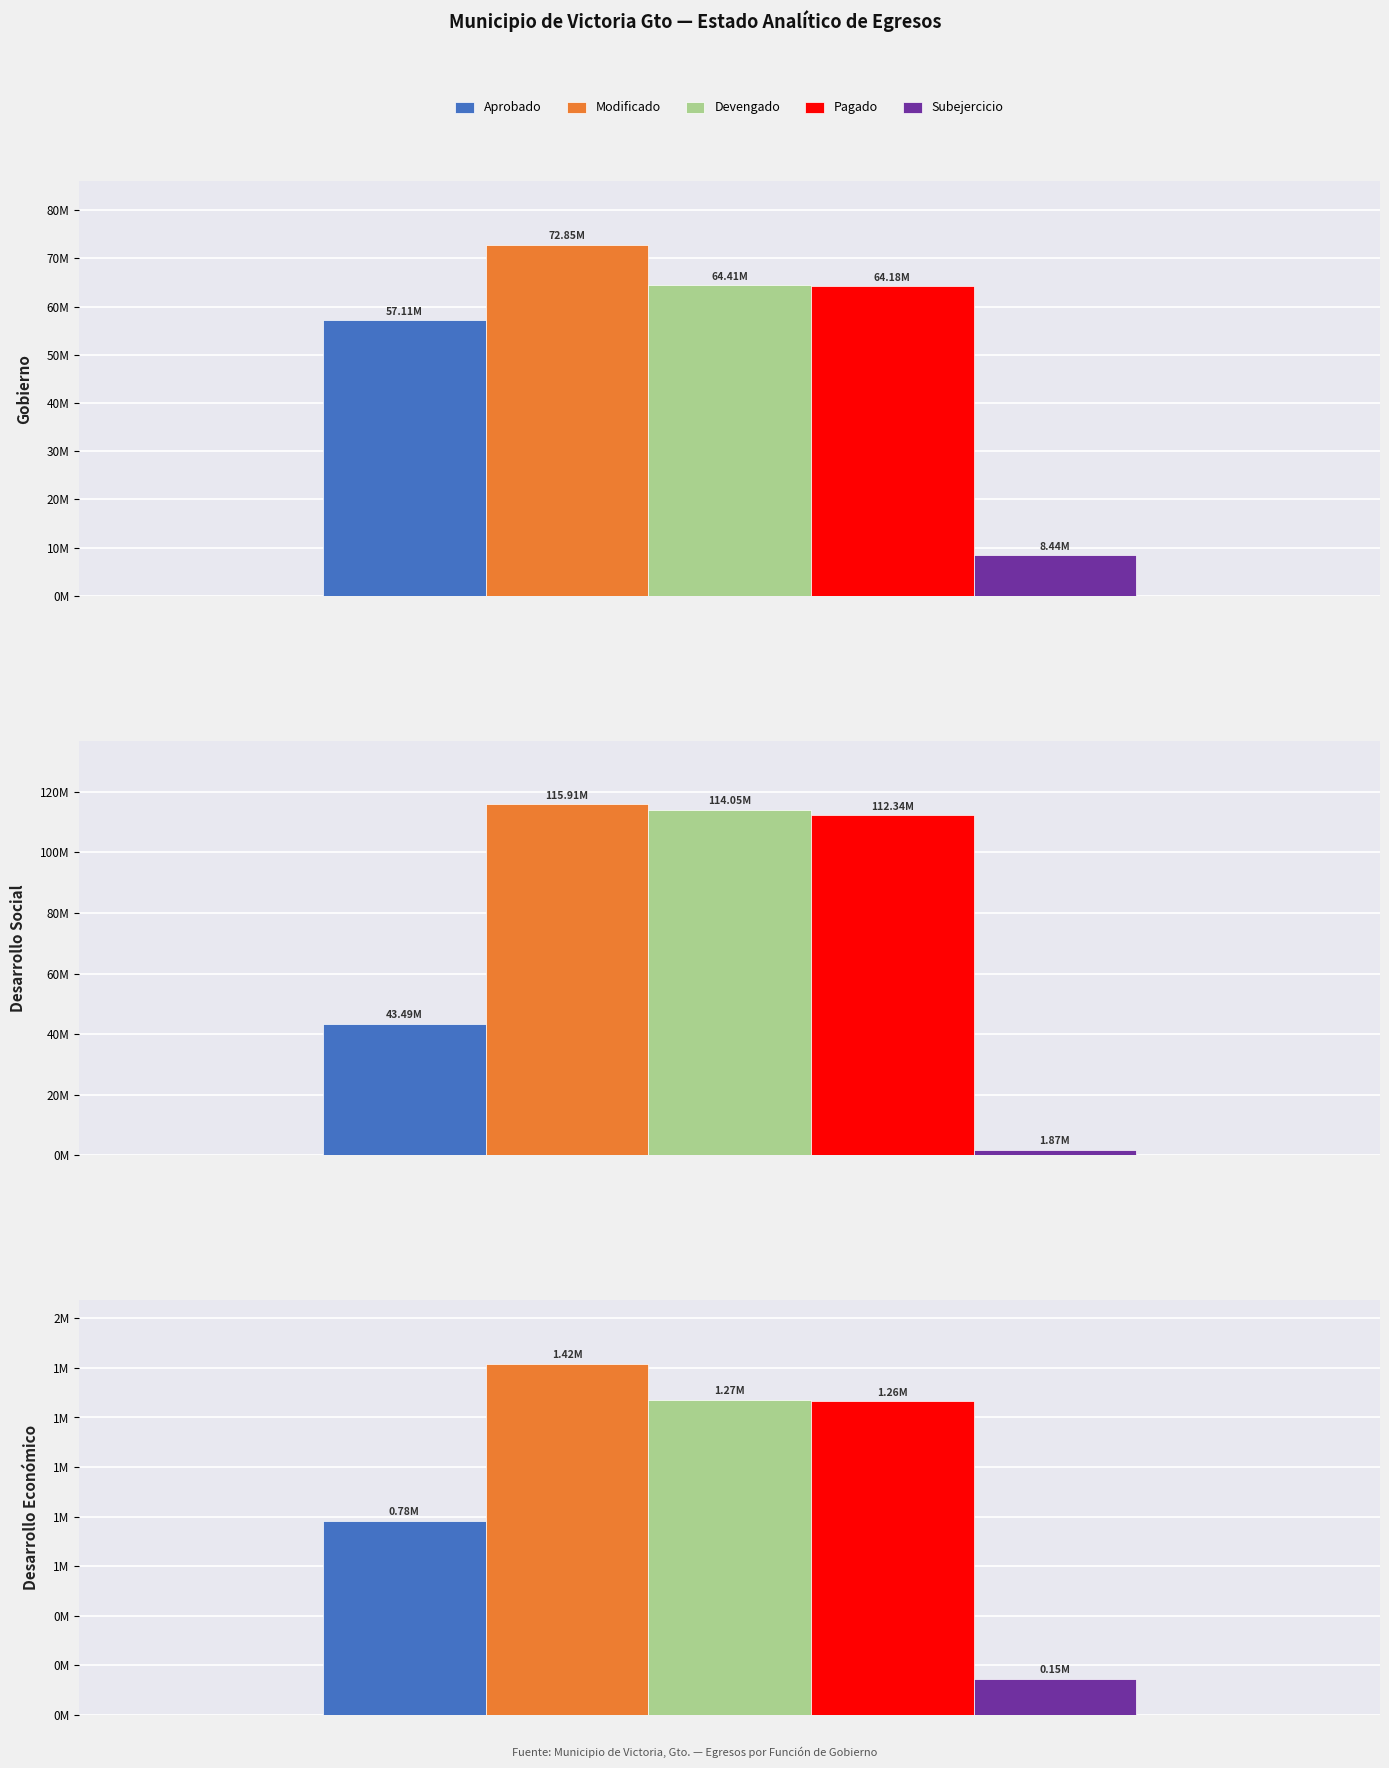

Rank the series at Desarrollo Económico from highest to lowest value.

Modificado, Devengado, Pagado, Aprobado, Subejercicio